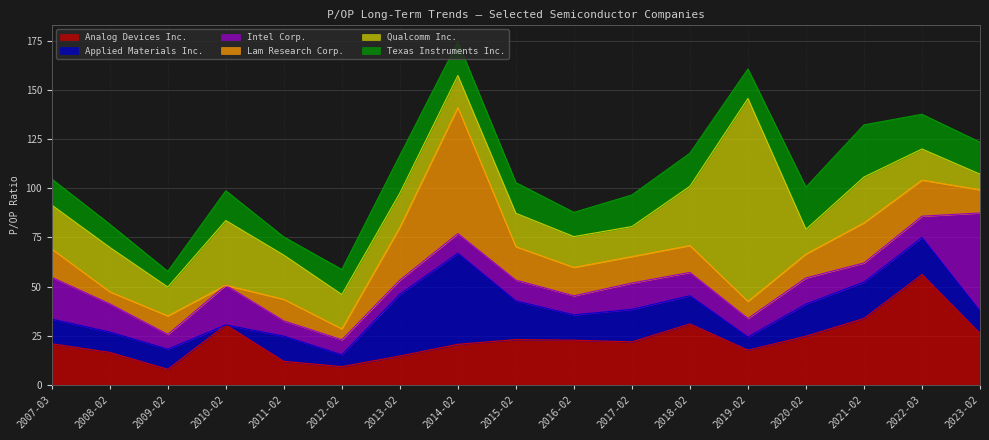

What is the spread (max minus min) of values at 2007-03-16?

9.8